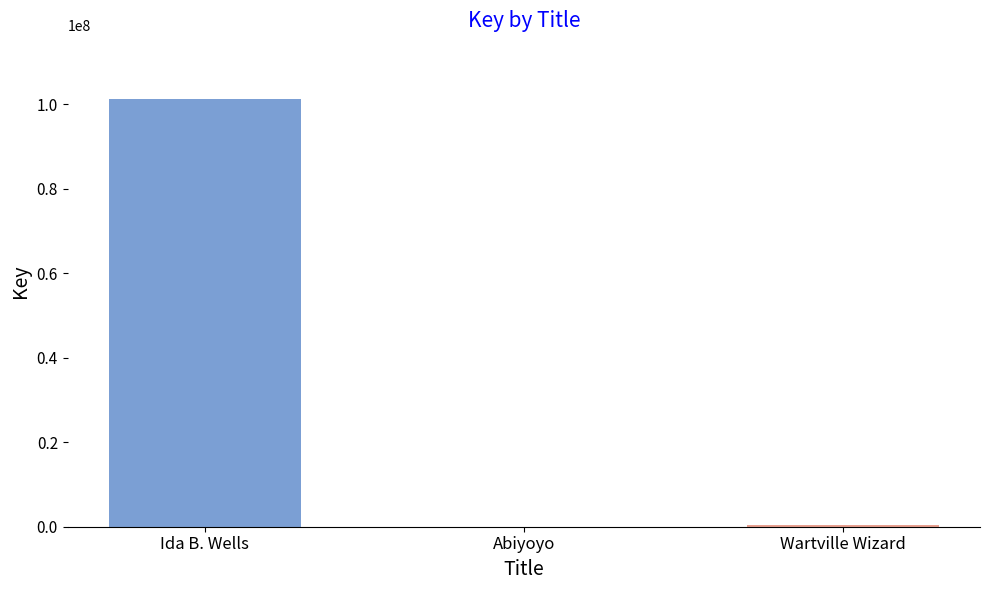

Where is the data nearest to the value 50553028?

Wartville Wizard